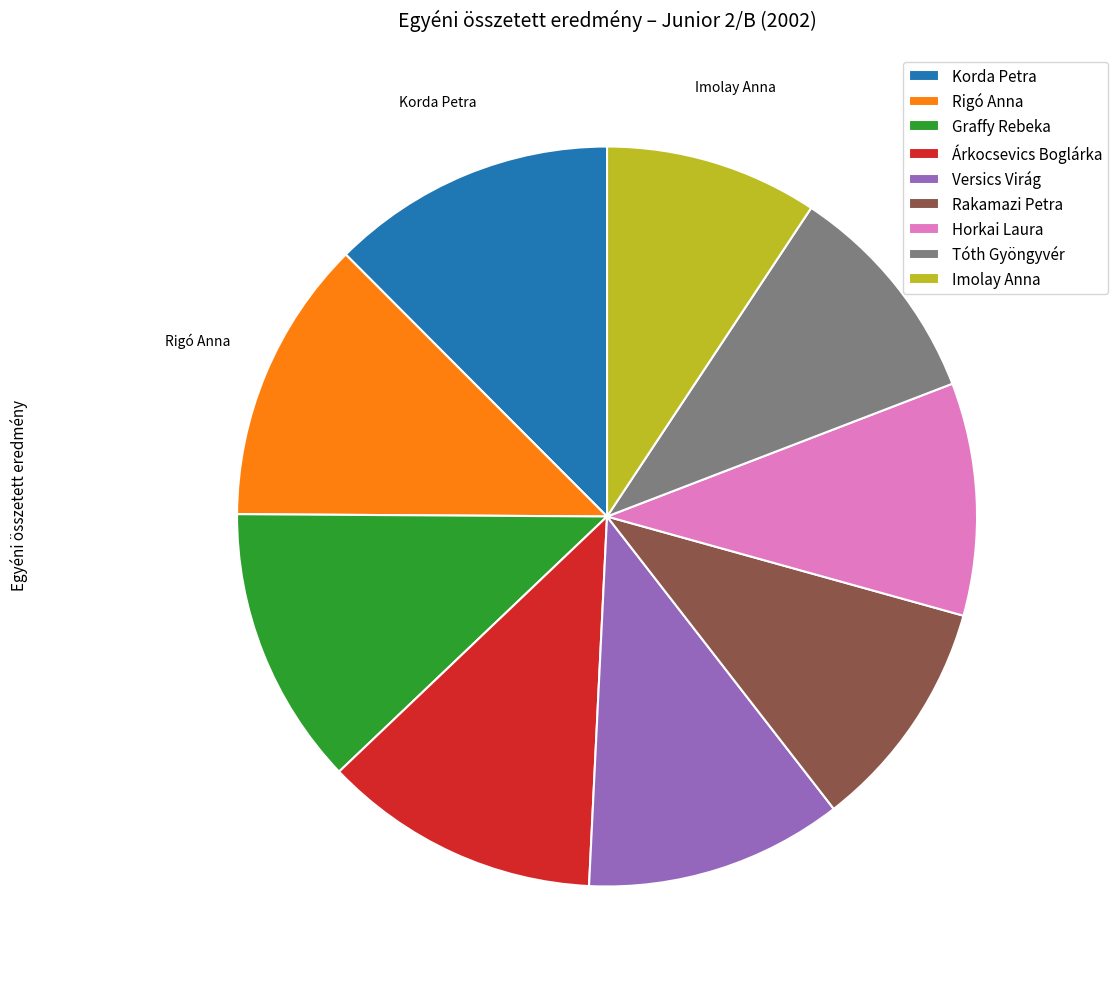

The Árkocsevics Boglárka slice represents 23% of the pie. True or false?

False